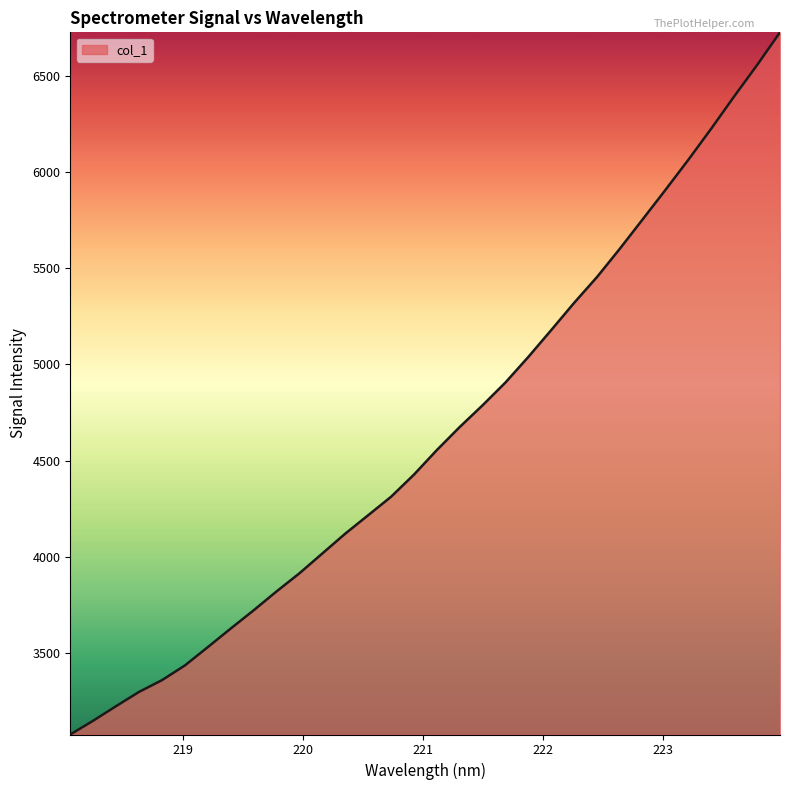

What is the smallest value displayed?

3078.2